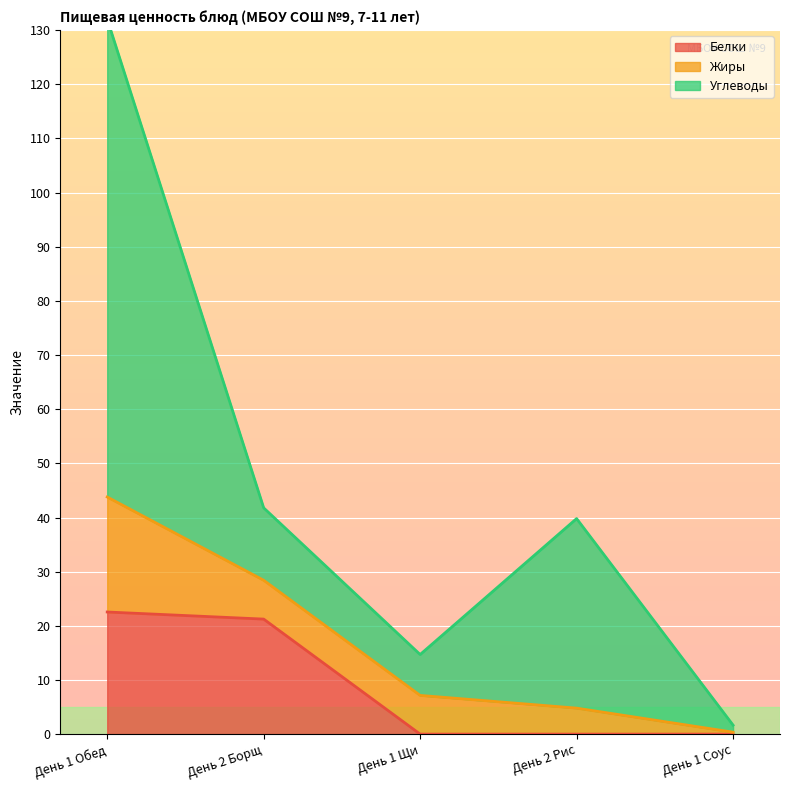

Which category has the lowest value across all series?

День 1 Щи